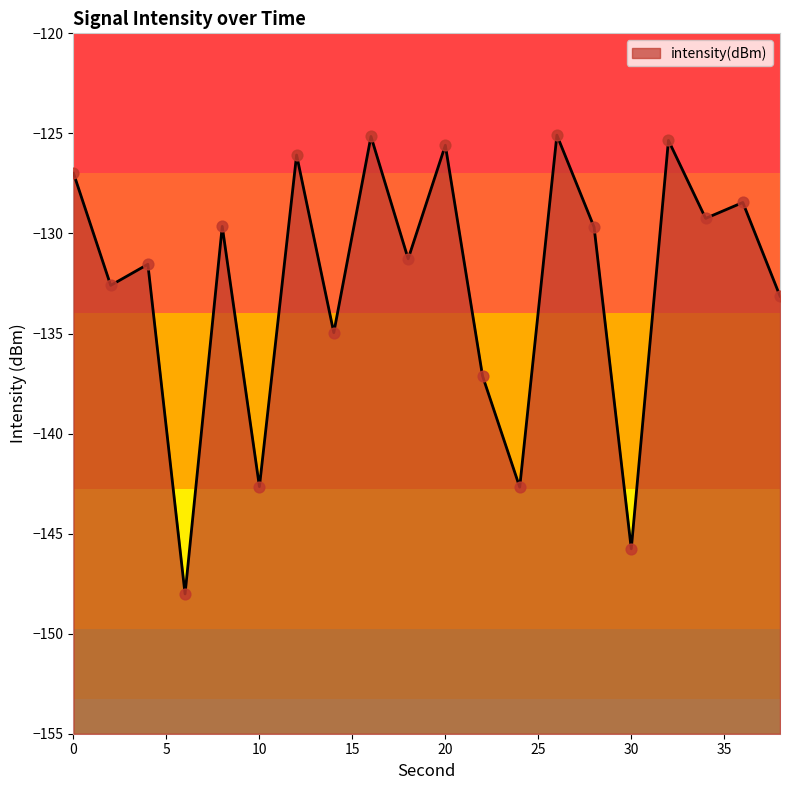

What is the change in value from 20 to 36?

-2.9